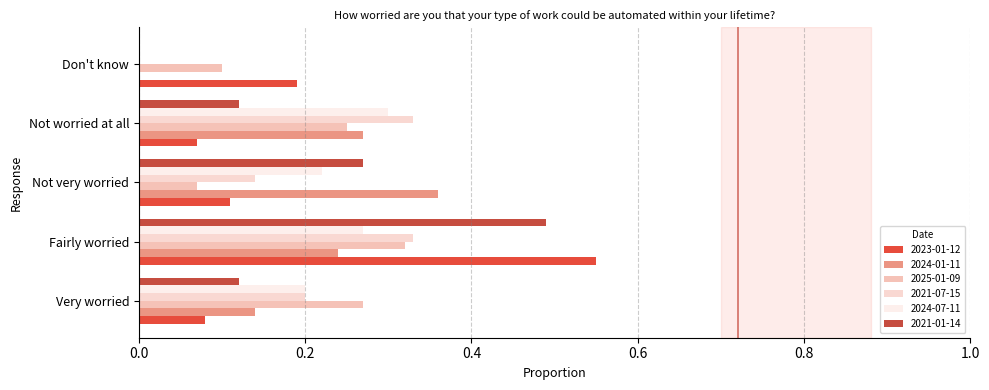

Which series changed the most between Not worried at all and Don't know?

2021-07-15